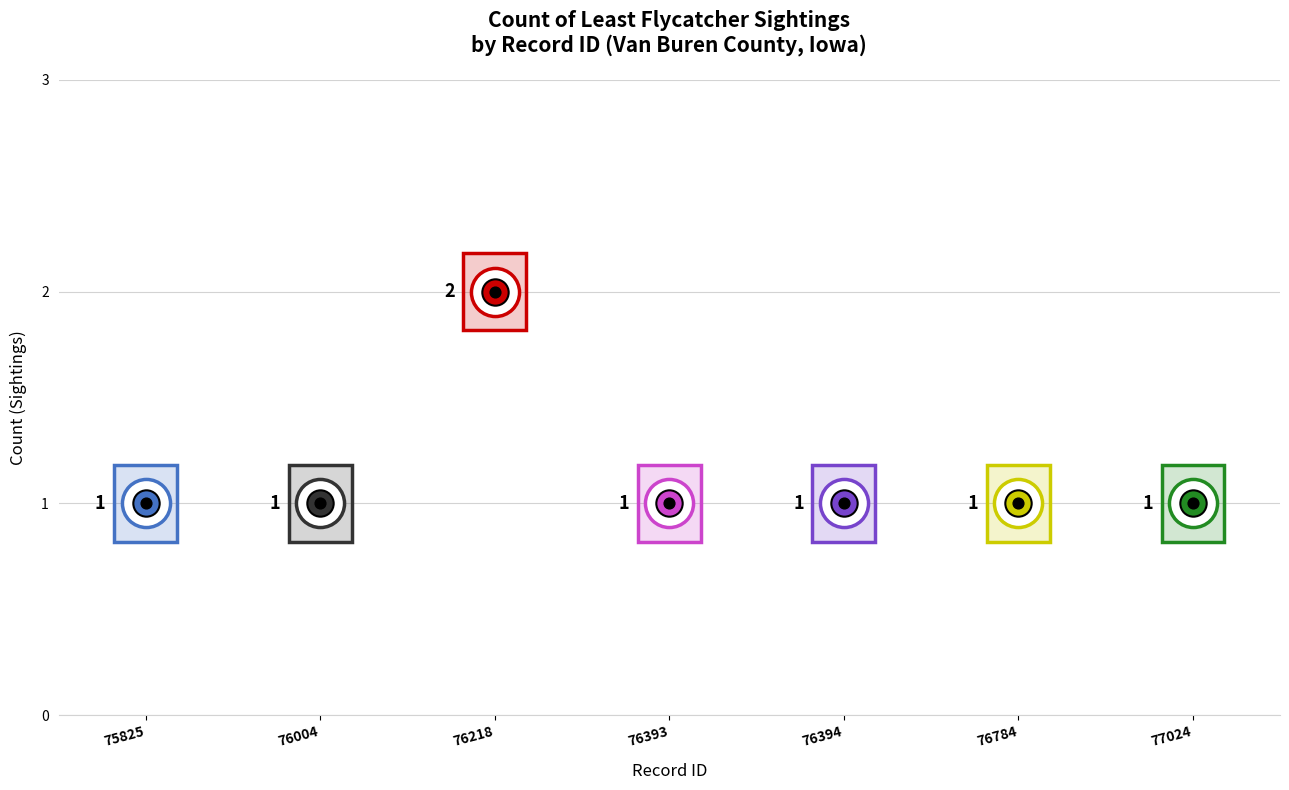

Between 77024 and 75825, which is larger?

77024